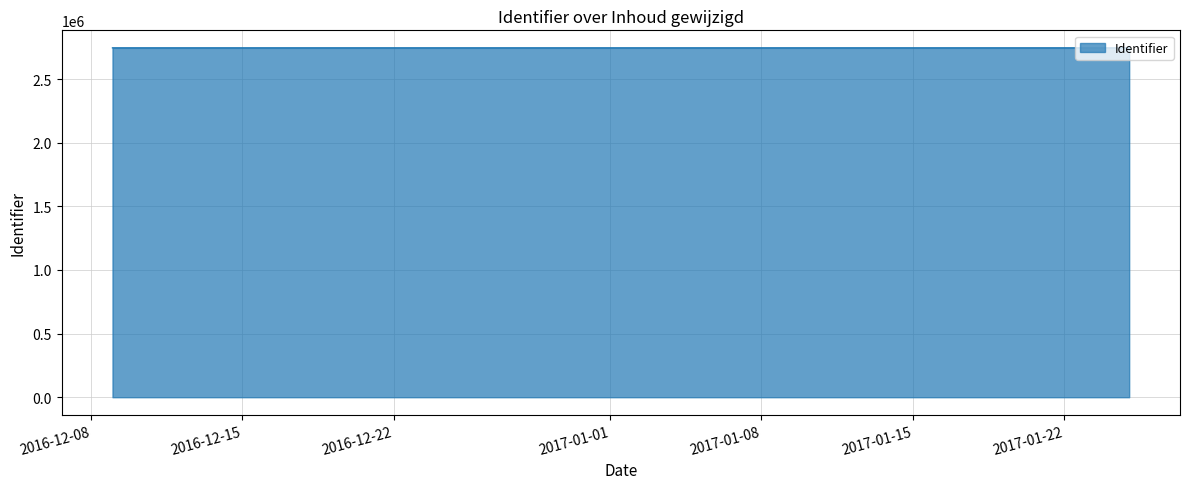

Rank the categories by value from lowest to highest.

2017-01-25, 2017-01-25, 2017-01-25, 2016-12-09, 2017-01-25, 2017-01-25, 2017-01-25, 2017-01-25, 2017-01-25, 2017-01-25, 2017-01-25, 2017-01-25, 2017-01-25, 2017-01-25, 2017-01-25, 2017-01-25, 2017-01-25